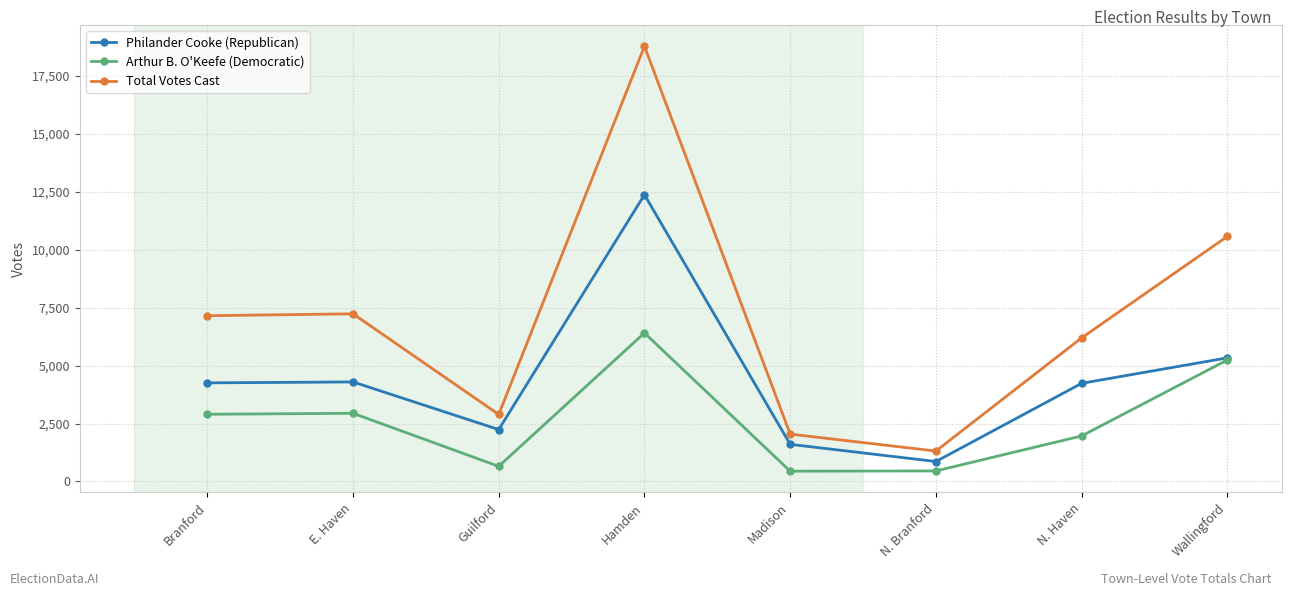

True or false: Total Votes Cast and Arthur B. O'Keefe (Democratic) cross at least once.

False